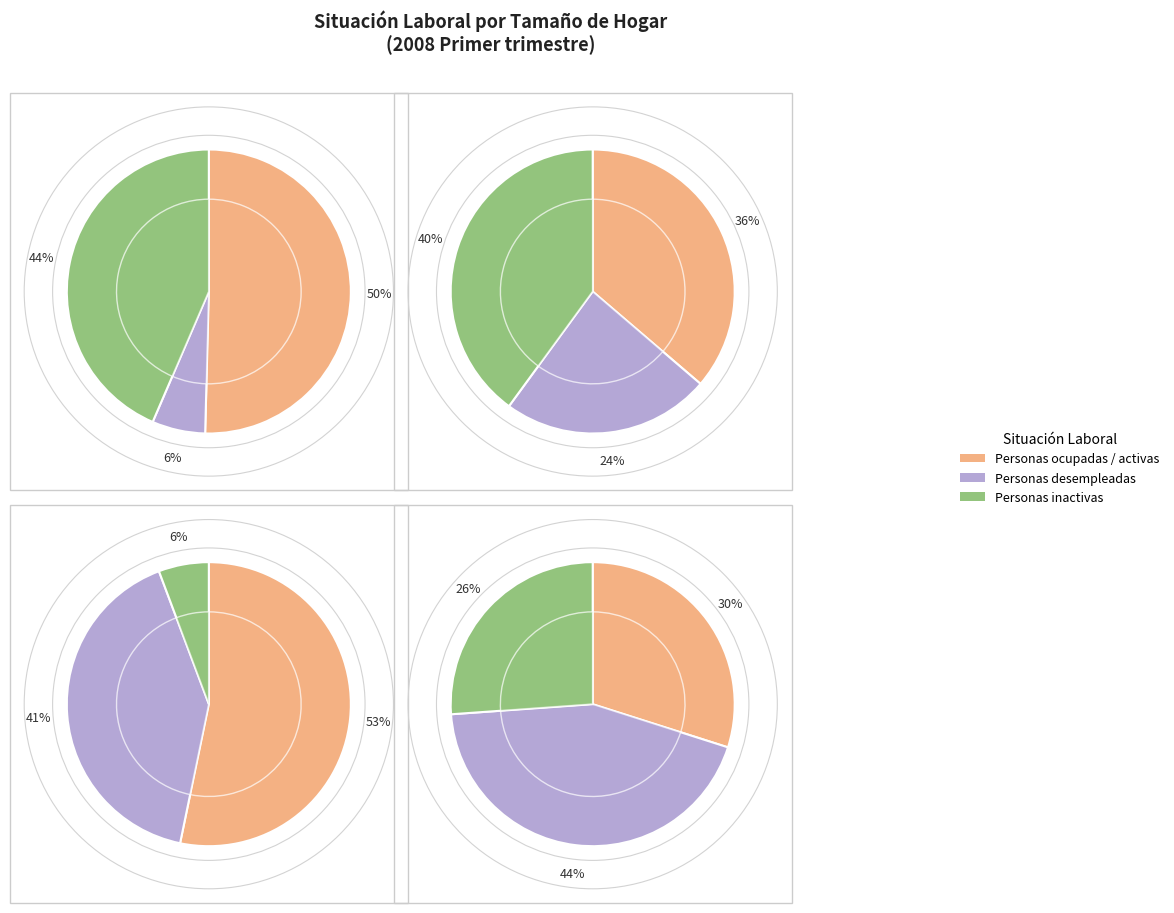

What portion of the pie excludes 1?

42.4%